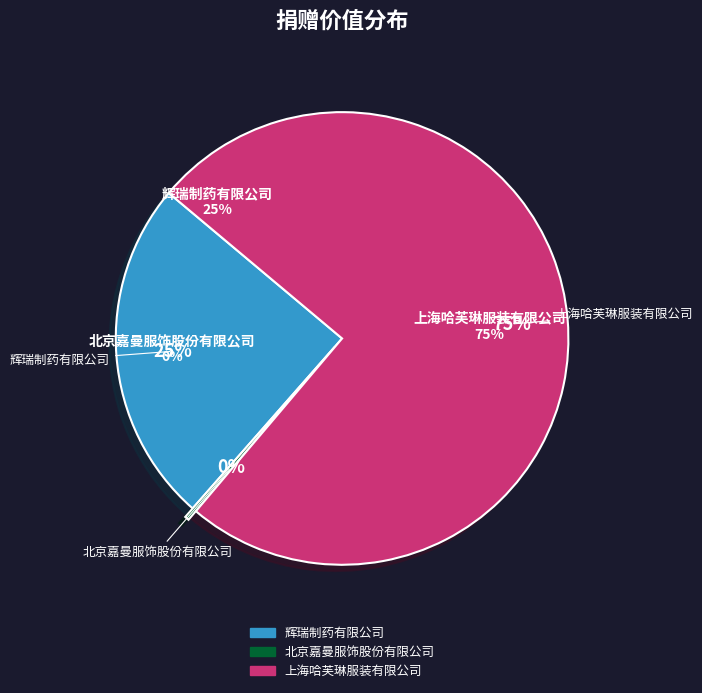

To the nearest percent, what is the difference between the largest and smallest slice percentages?

75%